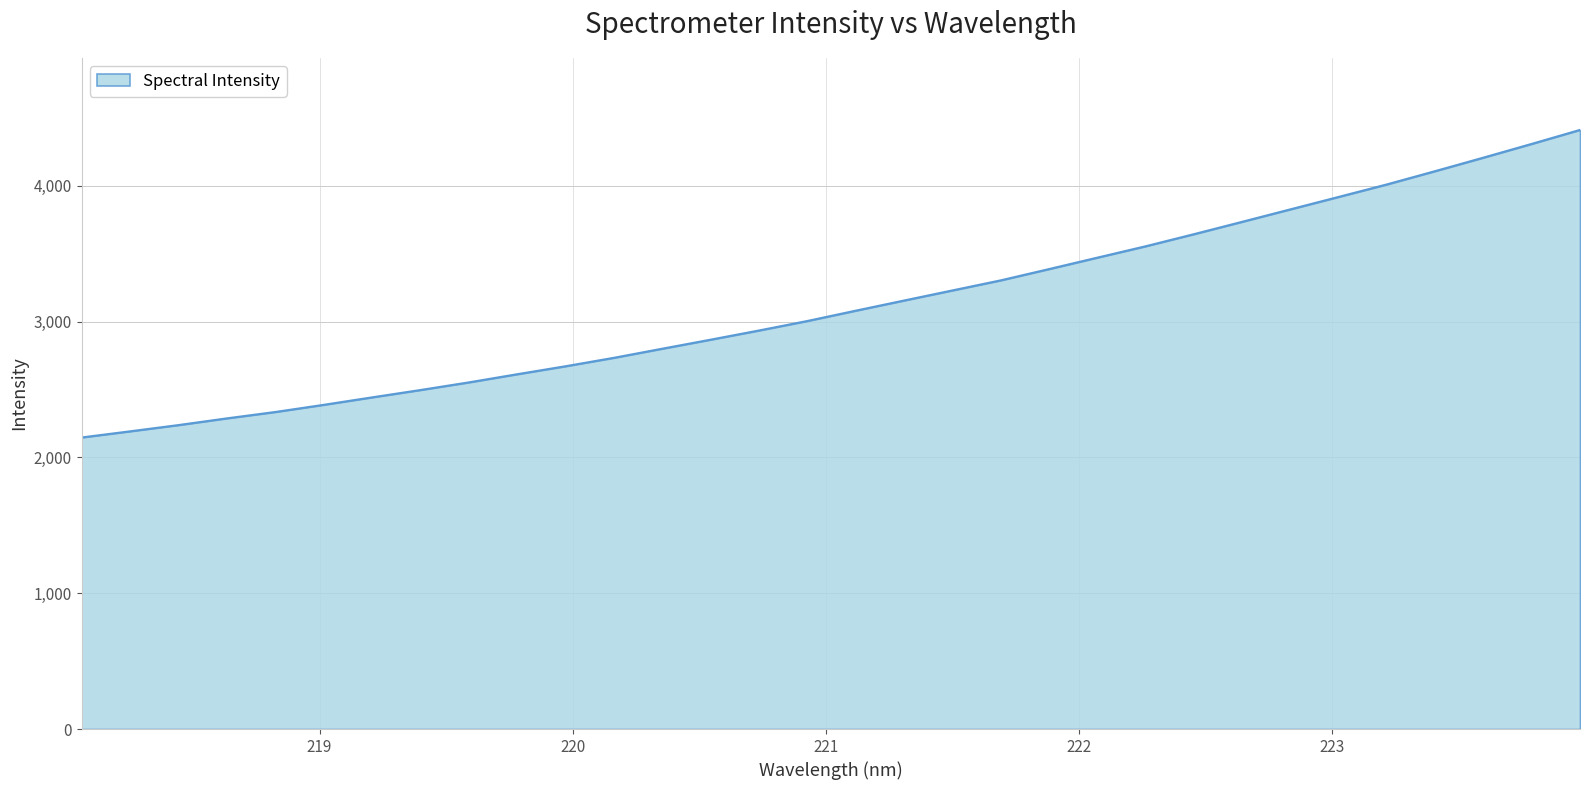

What is the difference between the maximum and minimum values?

2264.9